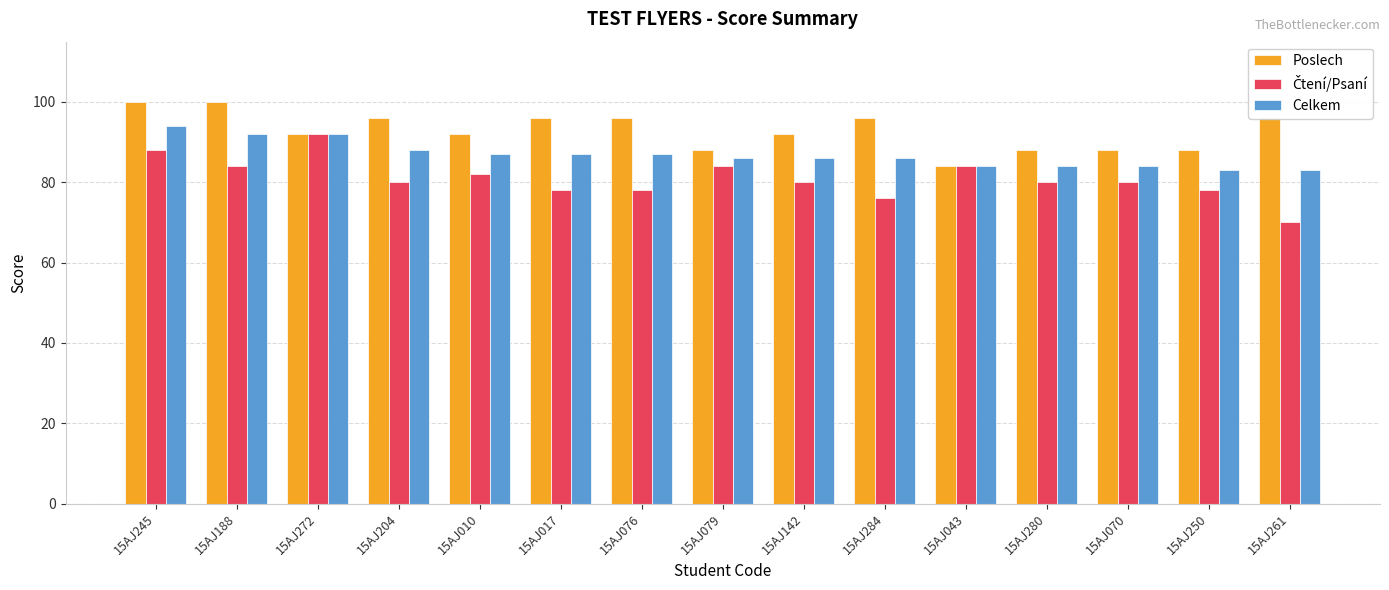

What is the difference between the second highest and second lowest values in the Celkem series?

9